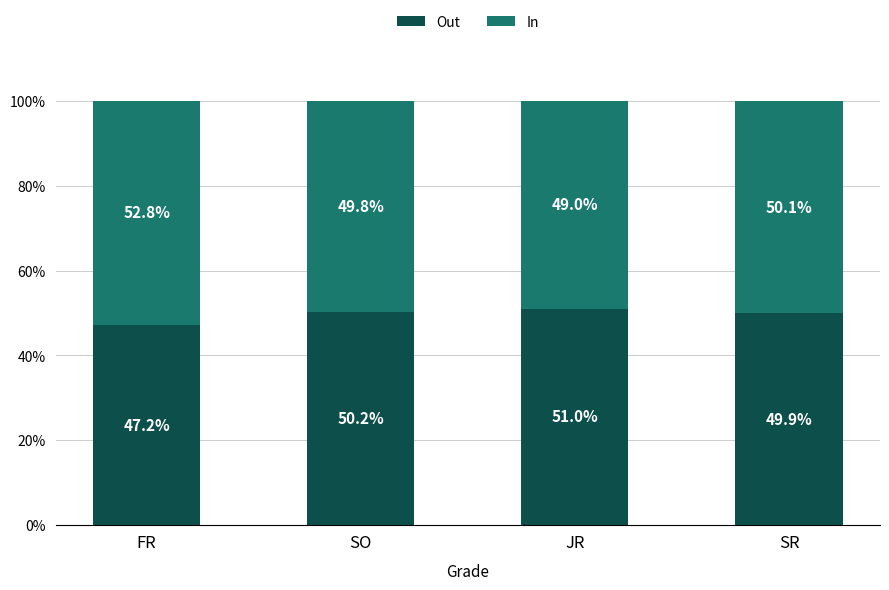

Is it true that Out equals 47.2 at FR?

True